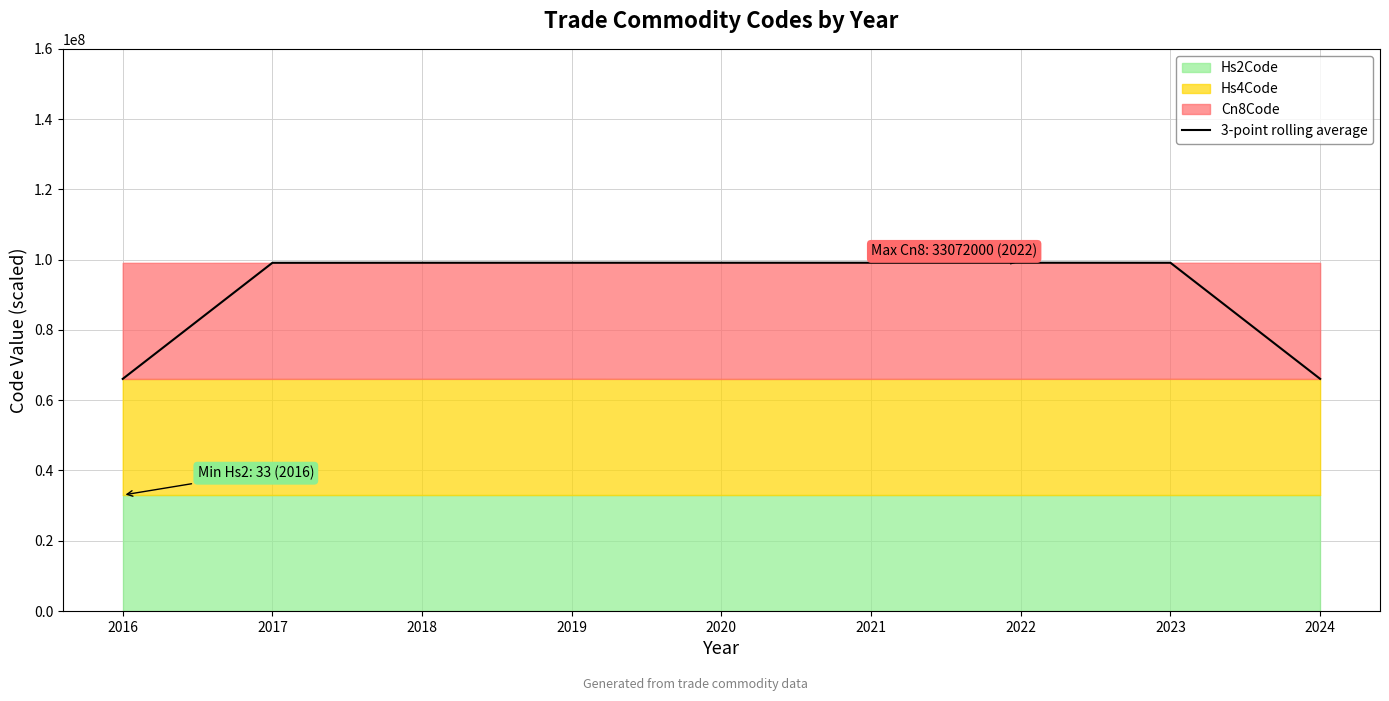

True or false: the data shows 24360888.8 at 2016.

False